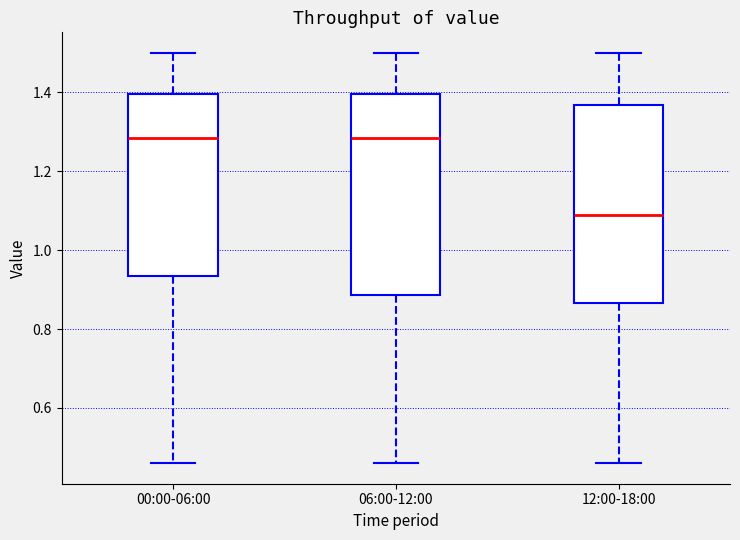

Reading left to right, transcribe this box plot: for each box, give where its median line is, the range the box spans, and where its two whiskers end, as read against the y-axis. The values are not printed on the chart, so give them approximately, as read against the axis.

00:00-06:00: median 1.28, box 0.94 to 1.40, whiskers 0.46 to 1.50
06:00-12:00: median 1.28, box 0.88 to 1.40, whiskers 0.46 to 1.50
12:00-18:00: median 1.10, box 0.86 to 1.36, whiskers 0.46 to 1.50